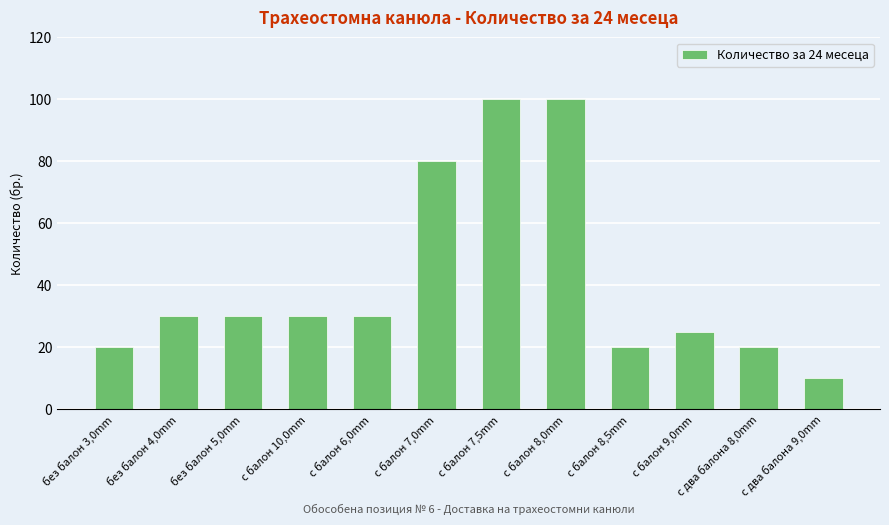

Reading right to left, list all the values displayed in this chart.

с два балона 9,0mm=10	с два балона 8,0mm=20	с балон 9,0mm=25	с балон 8,5mm=20	с балон 8,0mm=100	с балон 7,5mm=100	с балон 7,0mm=80	с балон 6,0mm=30	с балон 10,0mm=30	без балон 5,0mm=30	без балон 4,0mm=30	без балон 3,0mm=20